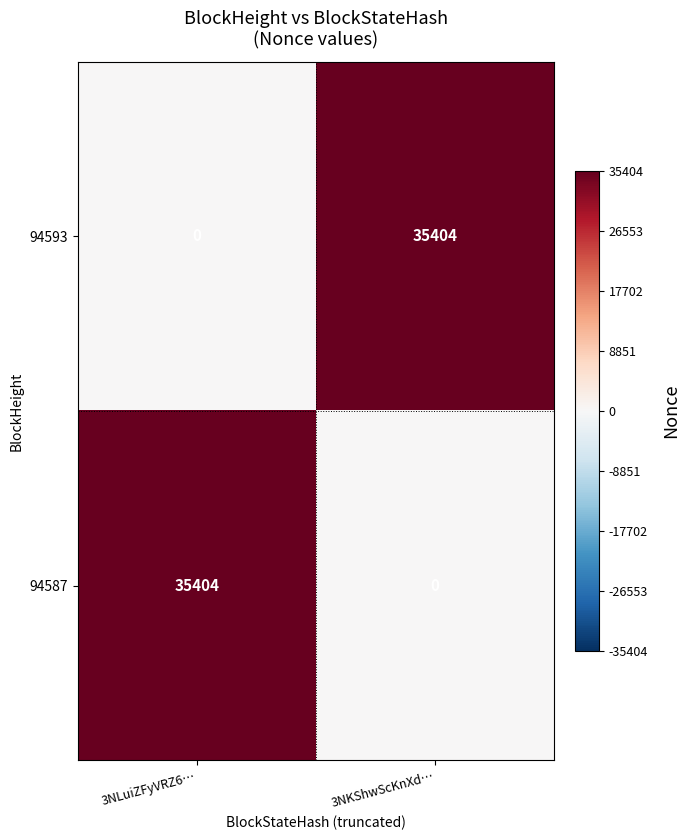

Where is 94593 nearest to the value 17702?

3NLuiZFyVRZ6…